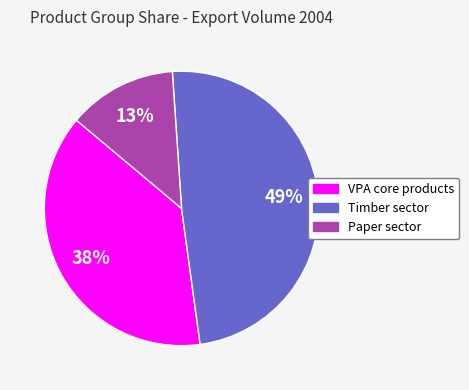

Is it true that VPA core products is 26% of the pie?

False